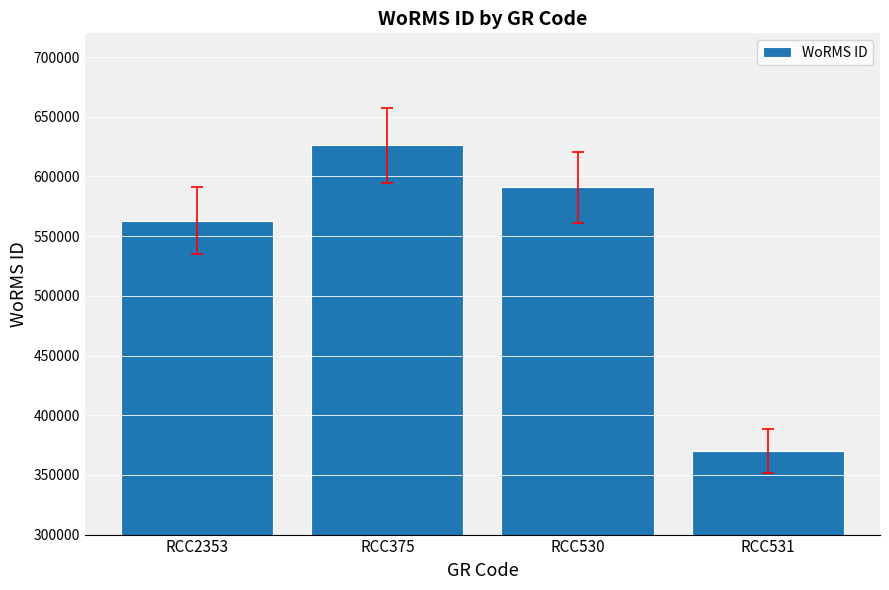

What is the ratio of the value at RCC375 to the value at RCC530?

1.1